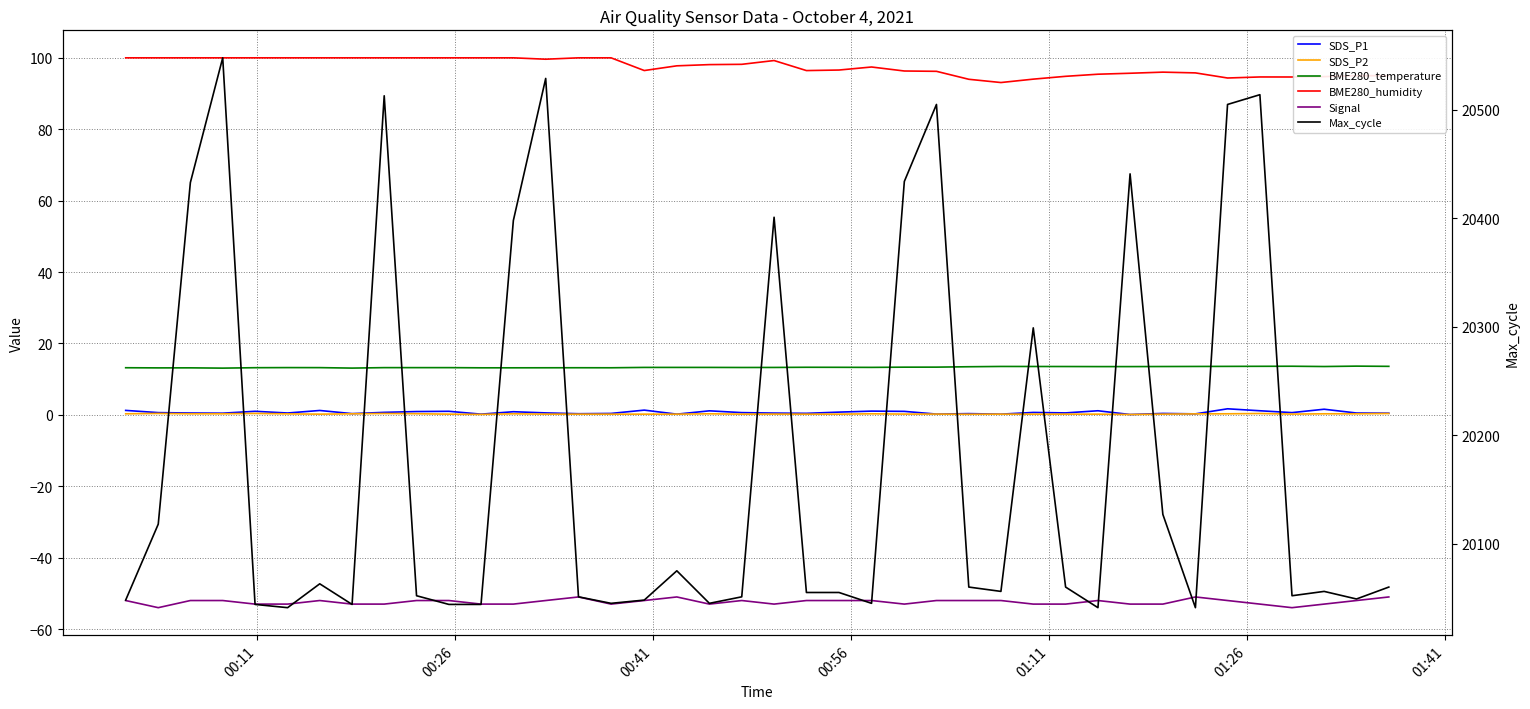

True or false: SDS_P2 and Signal intersect in this chart.

False